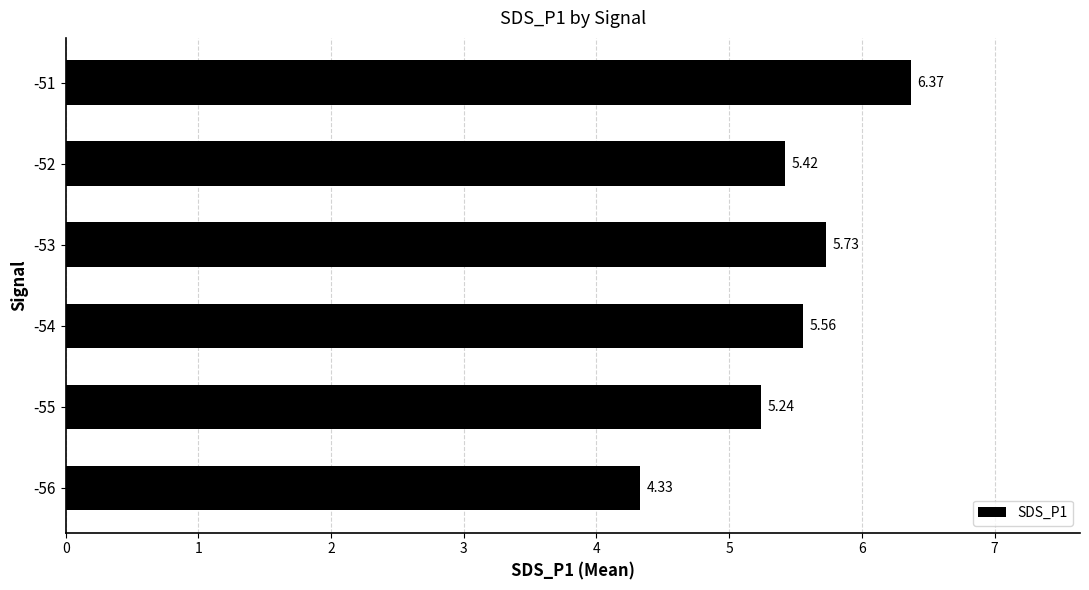

What is the change in value from -55 to -53?

+0.5